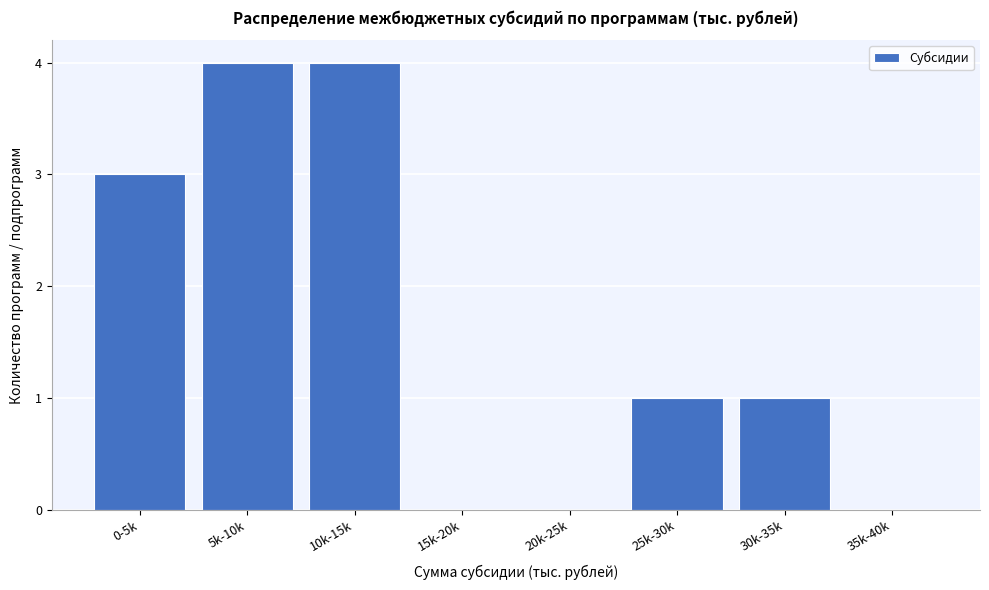

Reading left to right, what are all the values shown in this chart?

0-5k=3	5k-10k=4	10k-15k=4	15k-20k=0	20k-25k=0	25k-30k=1	30k-35k=1	35k-40k=0